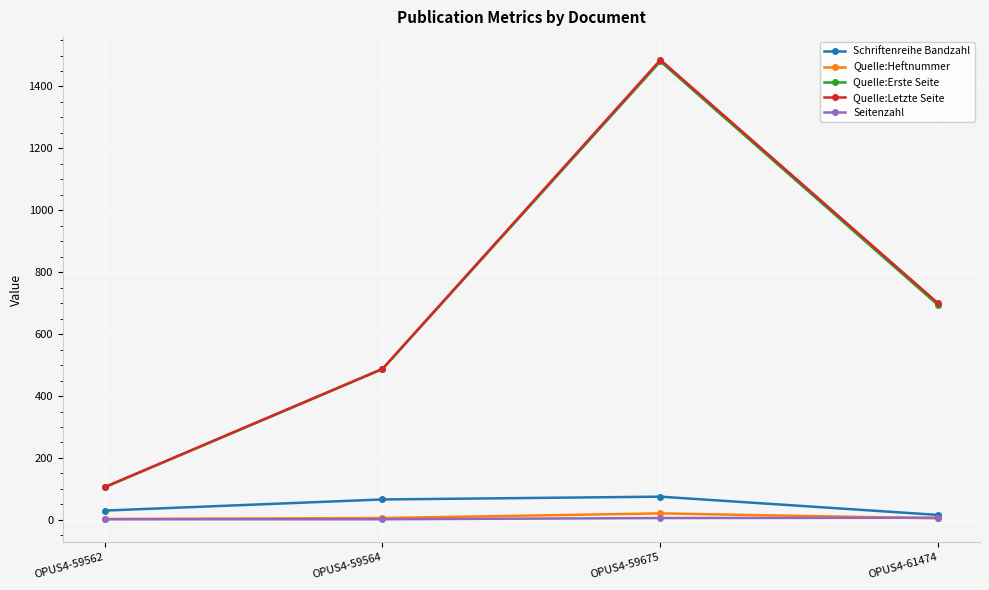

At how many categories does at least one series exceed 191?

3